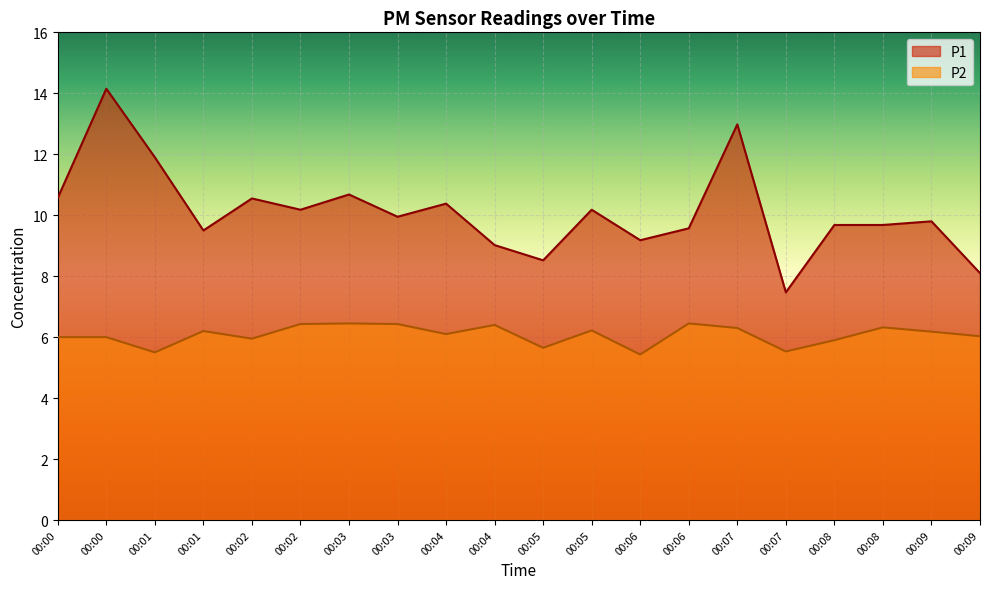

How many lines are shown in the chart?

2